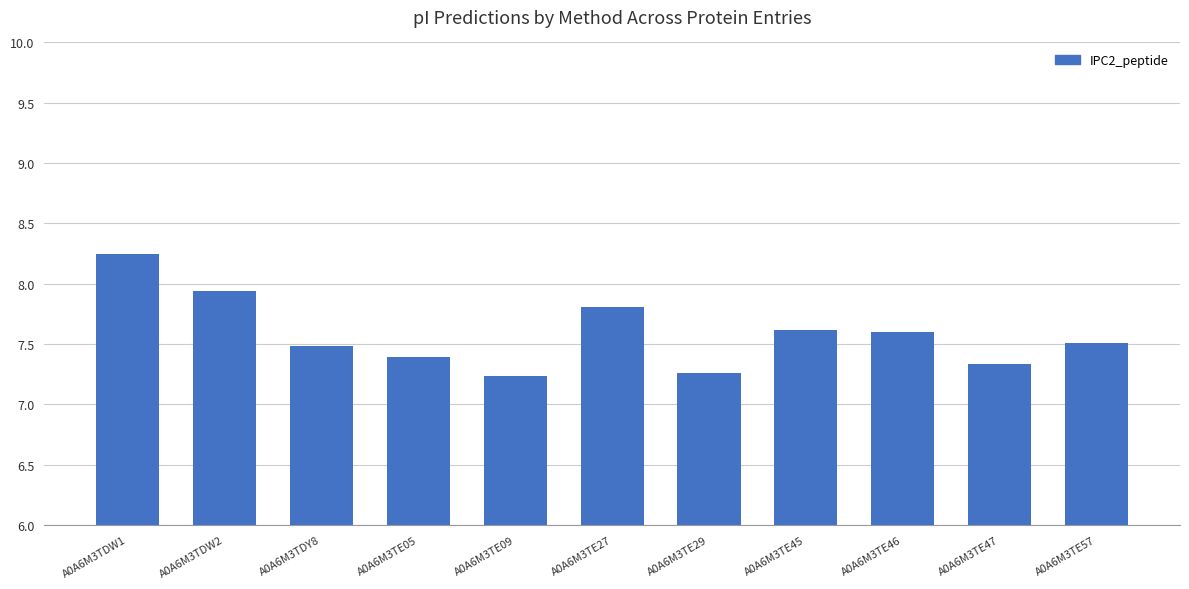

How many series are shown in this chart?

1